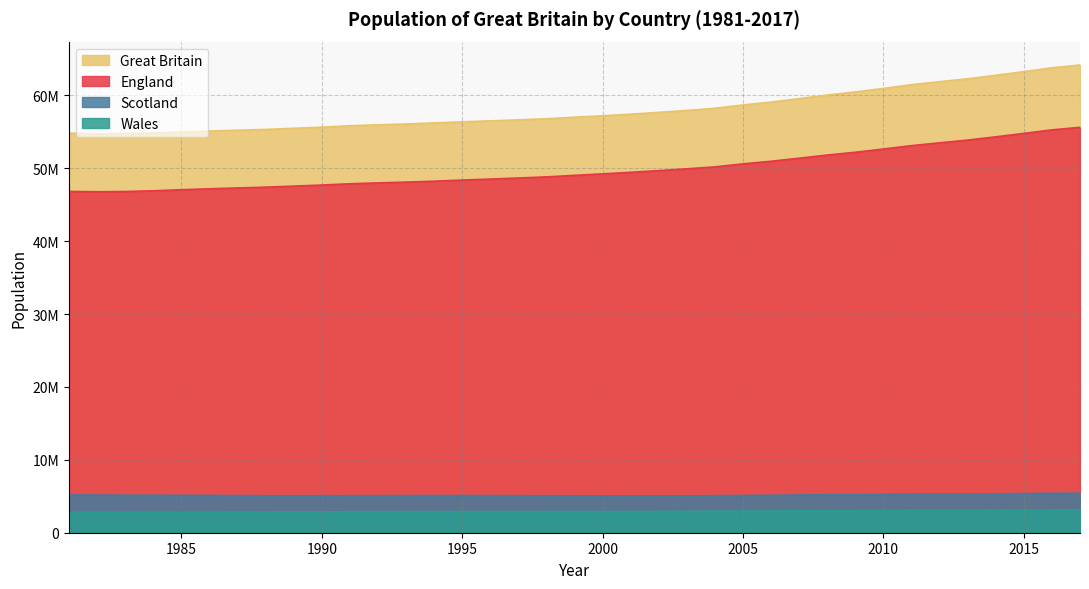

True or false: Scotland has a value of 5072000 at 1999.

True